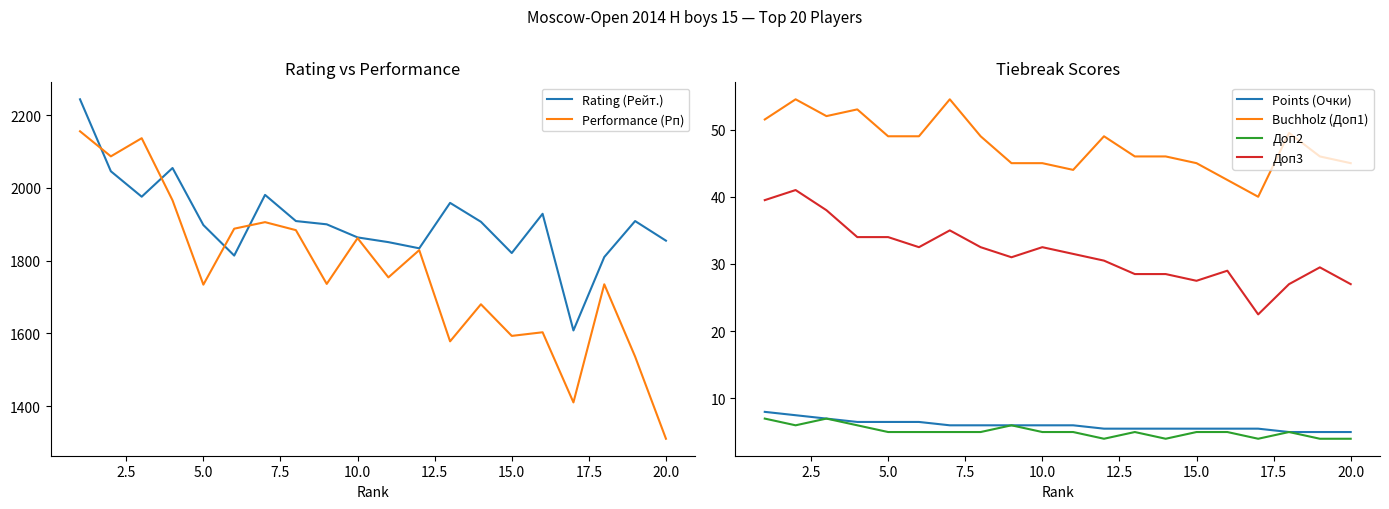

Reading right to left, extract all data points from this chart.

Rating (Рейт.): 1855.0	1909.0	1810.0	1608.0	1929.0	1821.0	1907.0	1959.0	1834.0	1851.0	1864.0	1900.0	1909.0	1981.0	1814.0	1898.0	2055.0	1976.0	2046.0	2244.0
Performance (Рп): 1310.0	1536.0	1735.0	1410.0	1603.0	1593.0	1680.0	1578.0	1829.0	1754.0	1862.0	1736.0	1884.0	1906.0	1888.0	1734.0	1966.0	2137.0	2087.0	2156.0
Points (Очки): 5.0	5.0	5.0	5.5	5.5	5.5	5.5	5.5	5.5	6.0	6.0	6.0	6.0	6.0	6.5	6.5	6.5	7.0	7.5	8.0
Buchholz (Доп1): 45.0	46.0	49.5	40.0	42.5	45.0	46.0	46.0	49.0	44.0	45.0	45.0	49.0	54.5	49.0	49.0	53.0	52.0	54.5	51.5
Доп2: 4.0	4.0	5.0	4.0	5.0	5.0	4.0	5.0	4.0	5.0	5.0	6.0	5.0	5.0	5.0	5.0	6.0	7.0	6.0	7.0
Доп3: 27.0	29.5	27.0	22.5	29.0	27.5	28.5	28.5	30.5	31.5	32.5	31.0	32.5	35.0	32.5	34.0	34.0	38.0	41.0	39.5